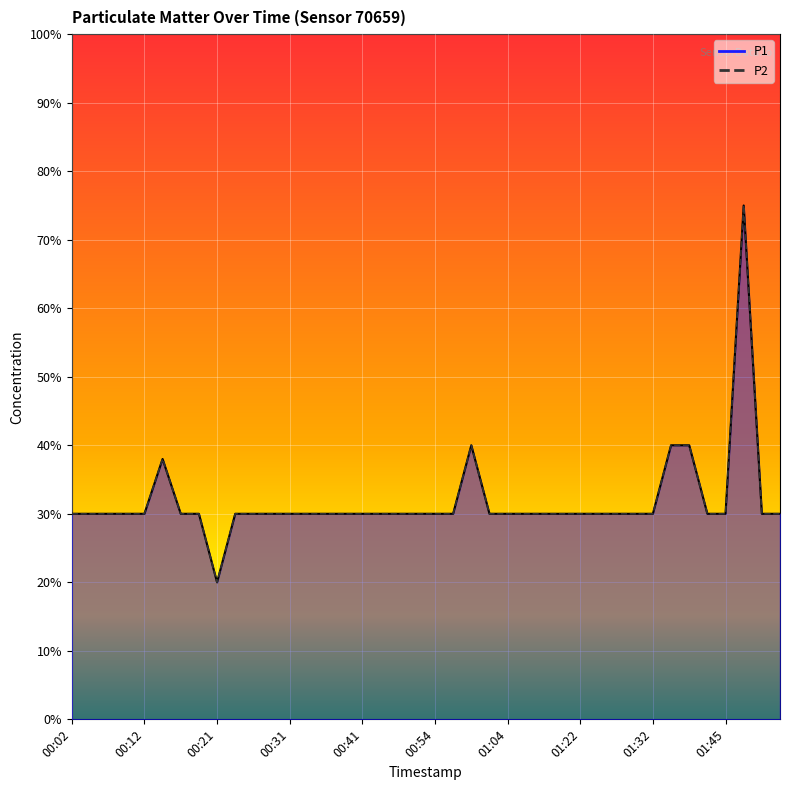

What is the difference between the maximum and minimum values in the P2 series?

0.6